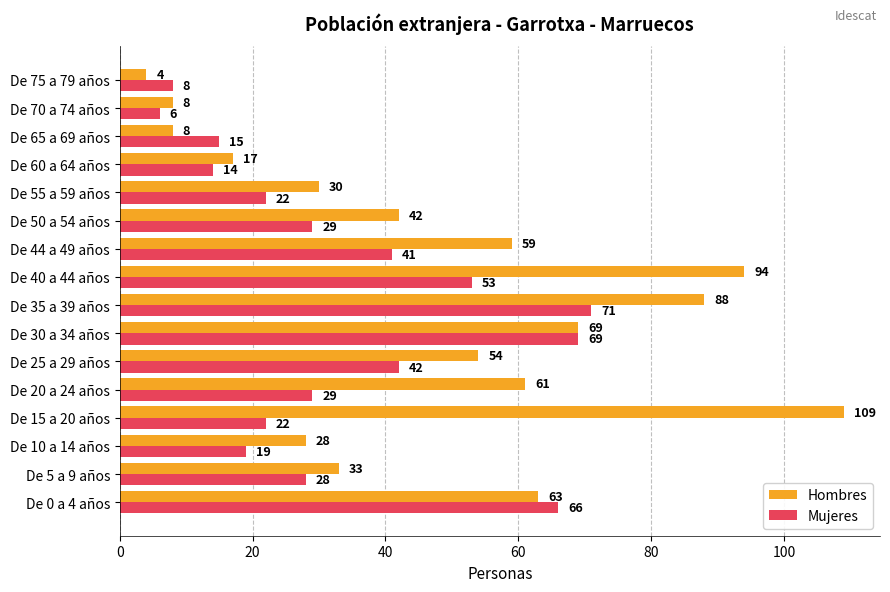

Rank the series by their average value, from highest to lowest.

Hombres, Mujeres